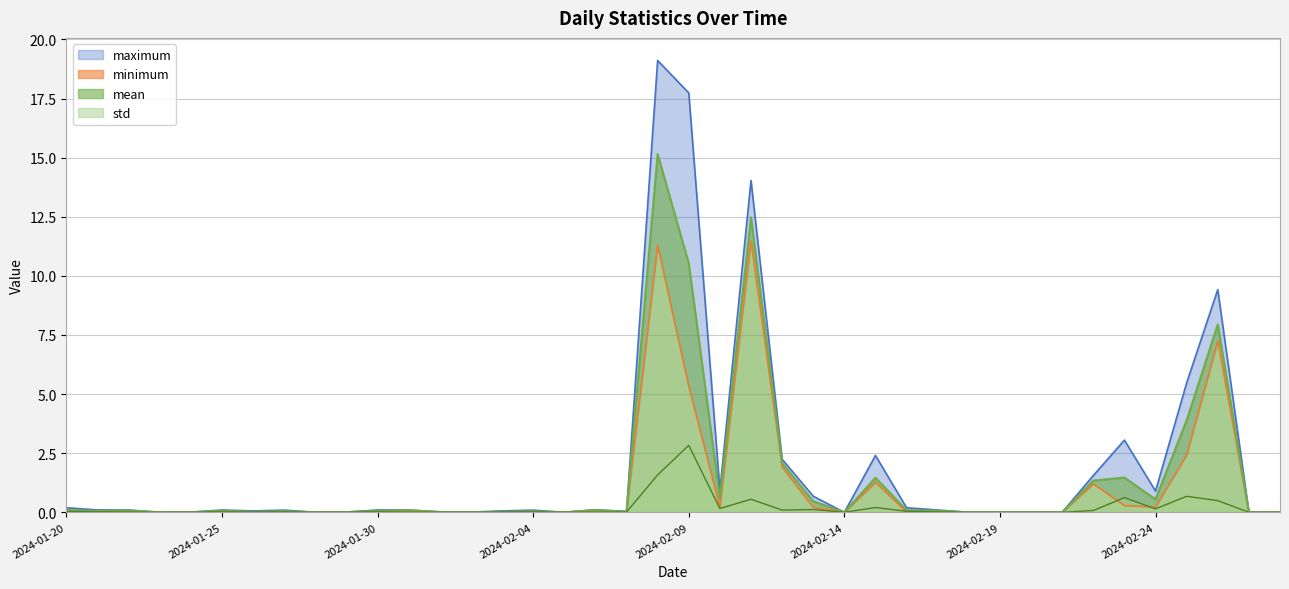

What position from the left is 2024-01-31?

12